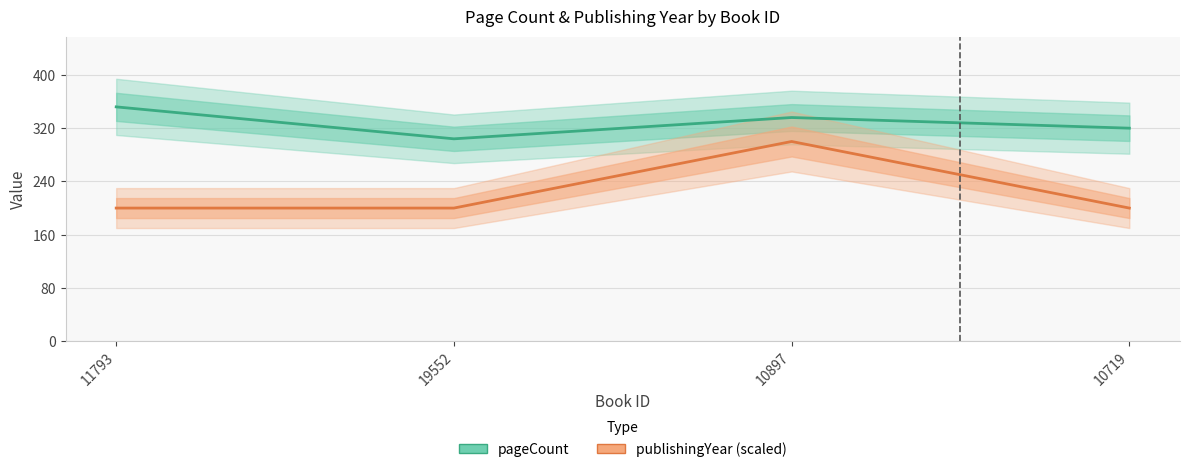

Which label corresponds to the largest value in the chart?

11793